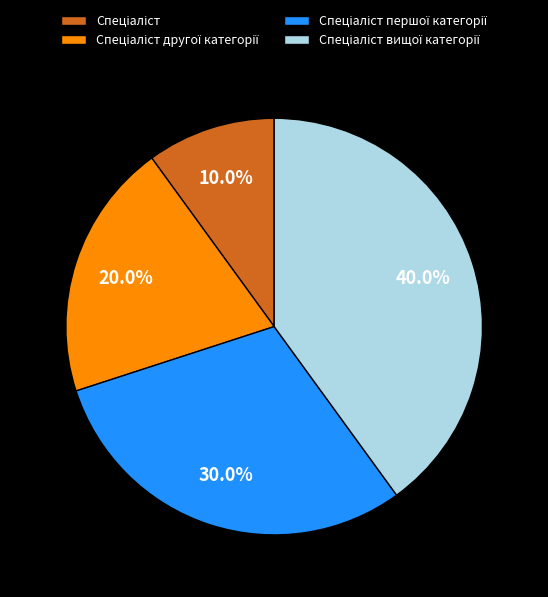

Is there any slice that represents more than half of the pie?

No